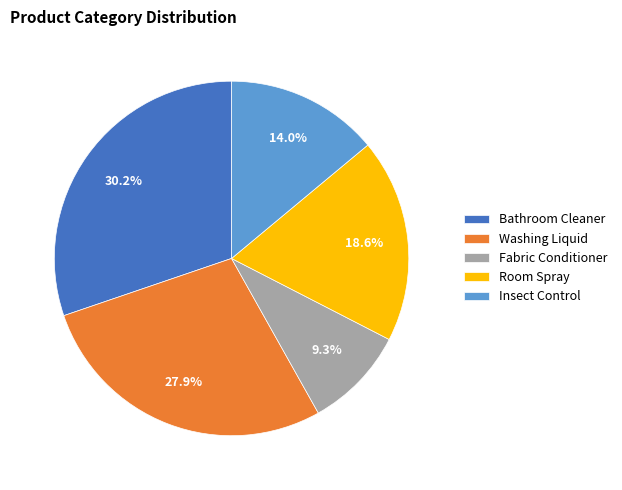

Does Fabric Conditioner account for over 50% of the chart?

No